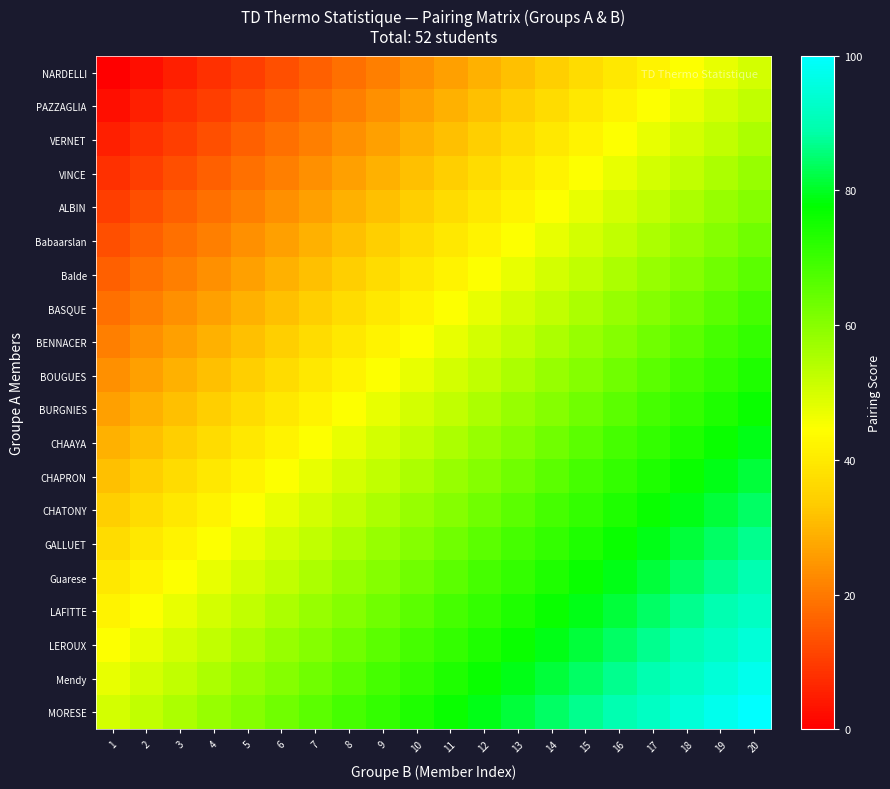

Rank the series by their maximum value, from highest to lowest.

MORESE, Mendy, LEROUX, LAFITTE, Guarese, GALLUET, CHATONY, CHAPRON, CHAAYA, BURGNIES, BOUGUES, BENNACER, BASQUE, Balde, Babaarslan, ALBIN, VINCE, VERNET, PAZZAGLIA, NARDELLI